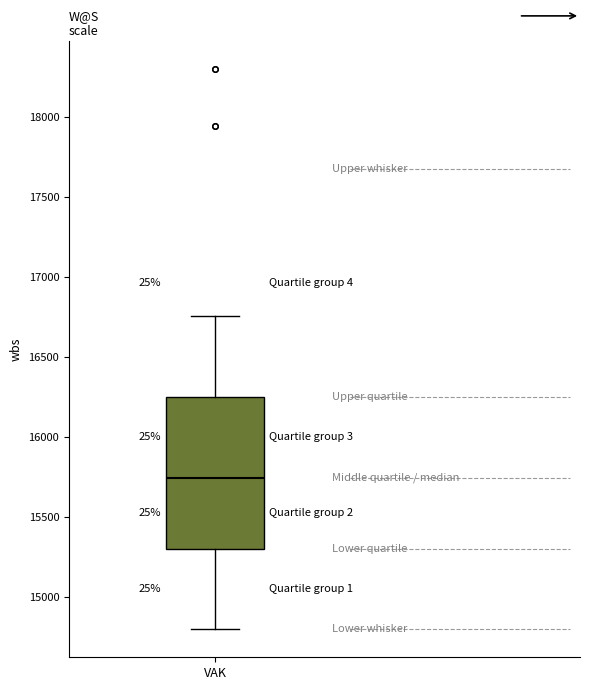

Transcribe this box plot: give where the median line is, the range the box spans, and where the two whiskers end, as read against the y-axis. The values are not printed on the chart, so give them approximately, as read against the axis.

median 15750, box 15300 to 16250, whiskers 14800 to 16750